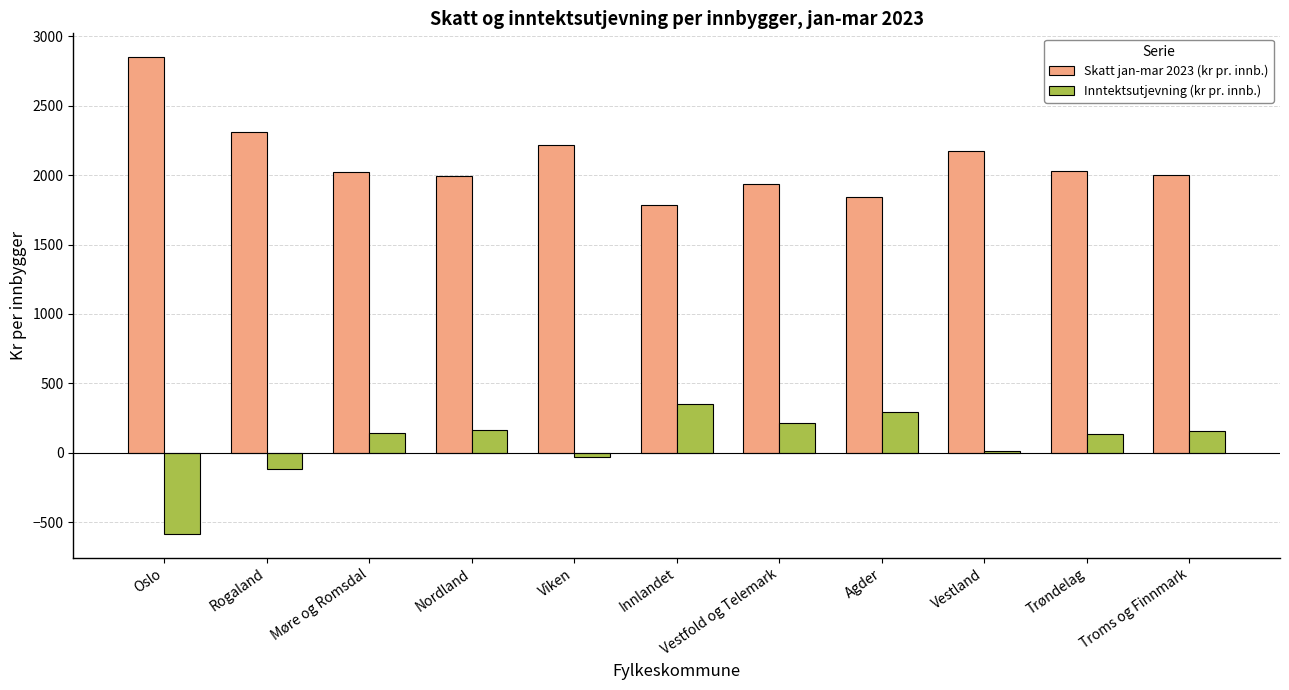

Which label corresponds to the largest value in the chart?

Oslo